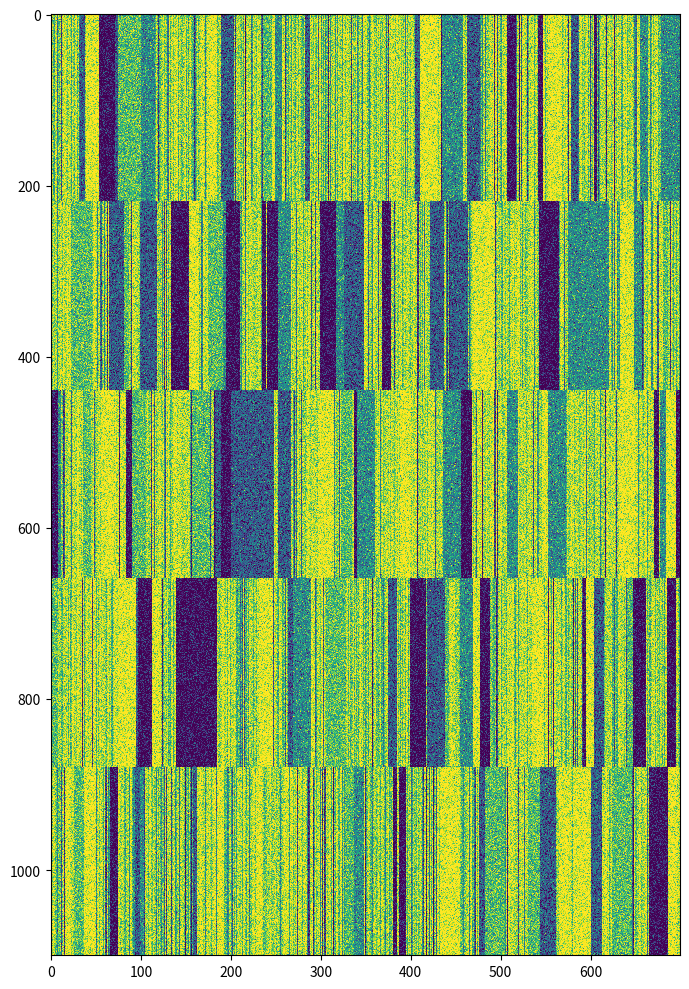

The Academic Intervention series shows 1035 at 33. True or false?

False